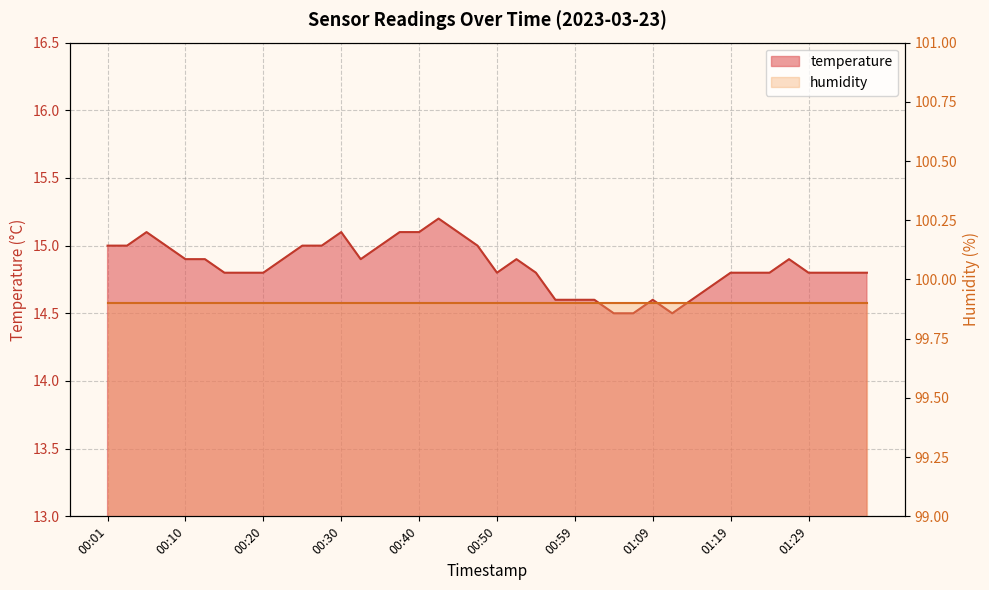

At which label is the value closest to 14?

01:04